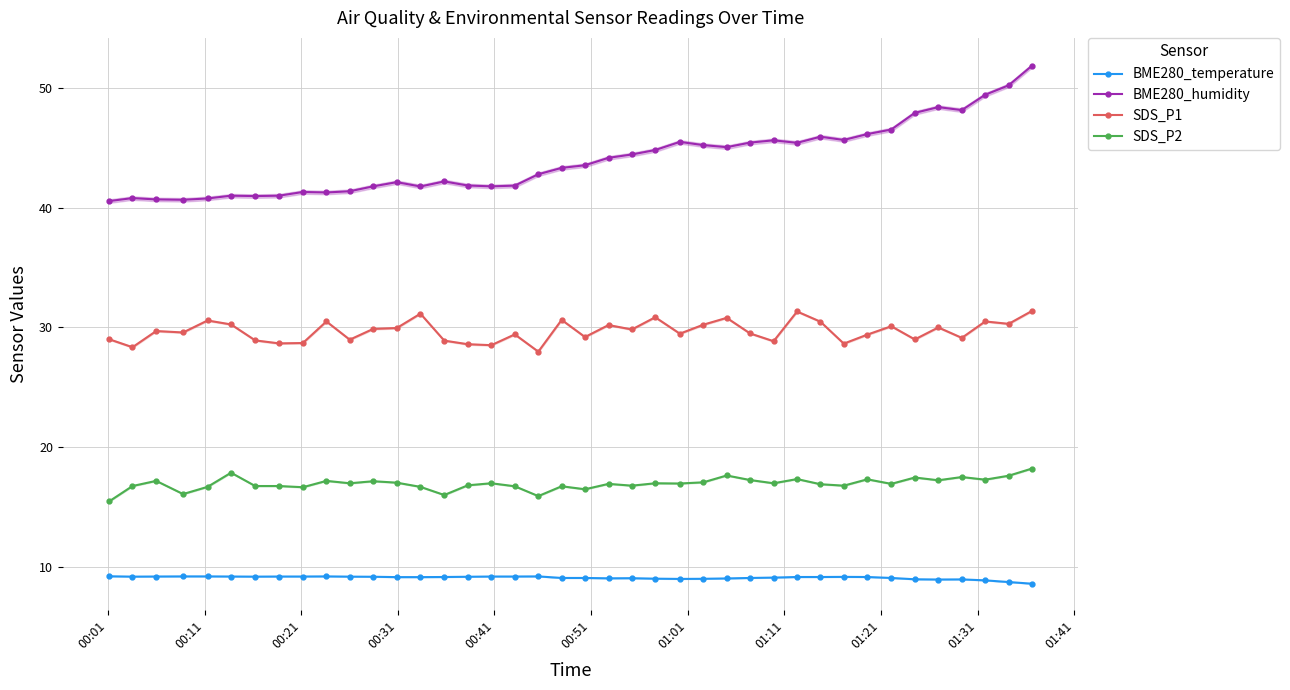

True or false: SDS_P2 and BME280_humidity cross at least once.

False